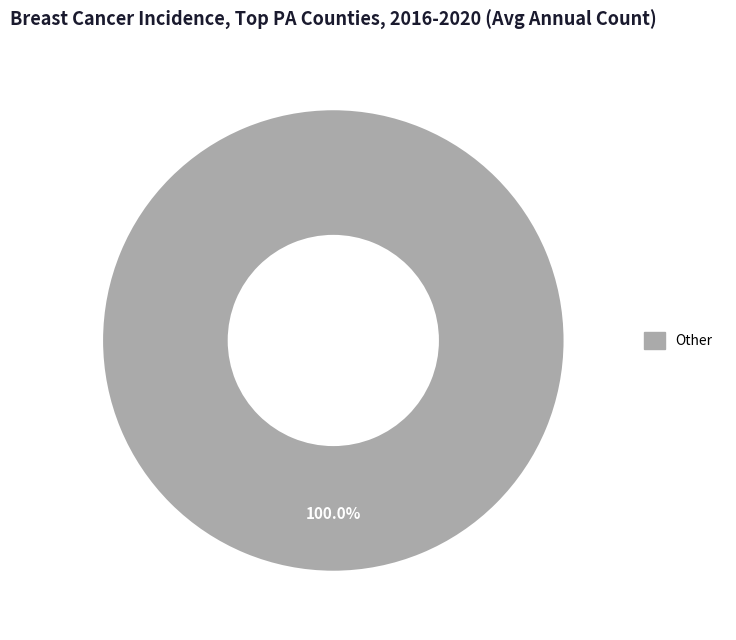

Is there any slice that represents more than half of the pie?

Yes